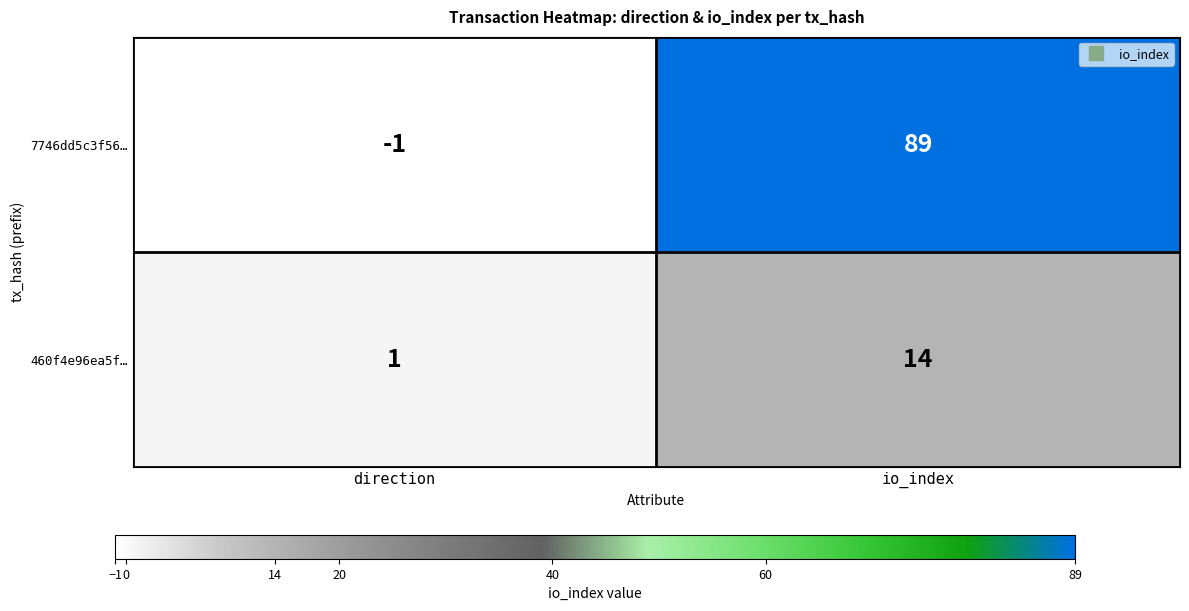

What is the spread (max minus min) of values at direction?

2